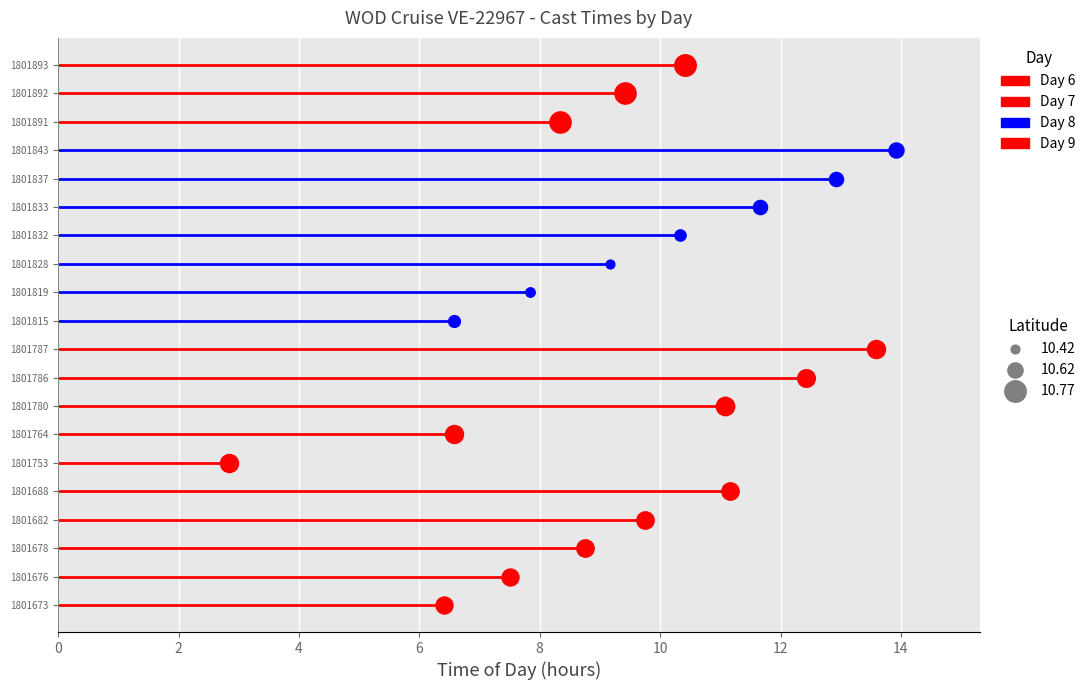

What is the change in value from 1801753 to 1801891?

+5.5